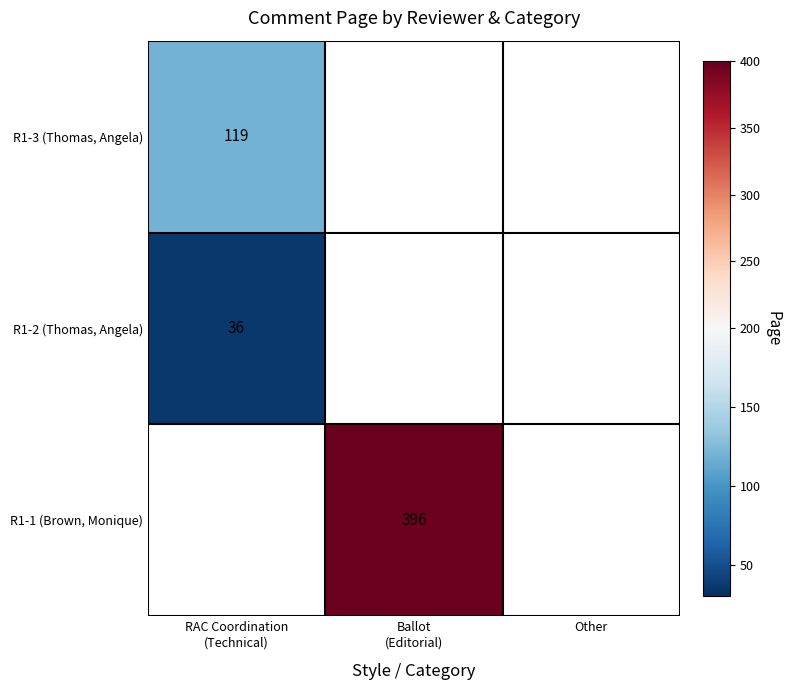

What is the maximum value shown in the chart?

396.0